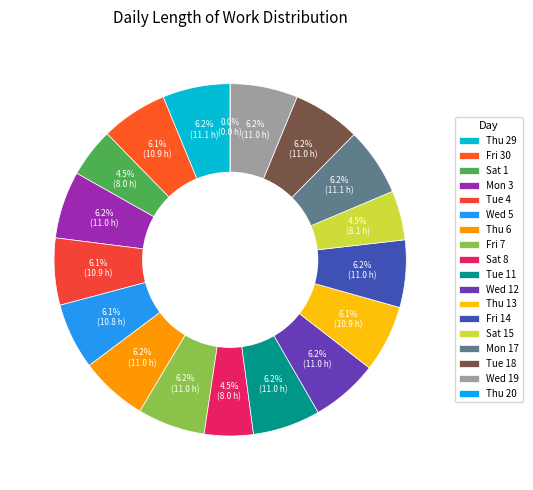

Rank the categories by value from lowest to highest.

Thu 20, Sat 8, Sat 1, Sat 15, Wed 5, Fri 30, Tue 4, Thu 13, Wed 12, Mon 3, Fri 14, Thu 6, Fri 7, Tue 11, Wed 19, Tue 18, Thu 29, Mon 17